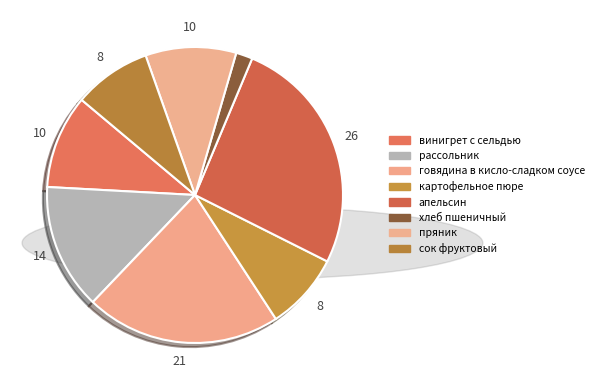

Is it true that пряник is 10% of the pie?

True